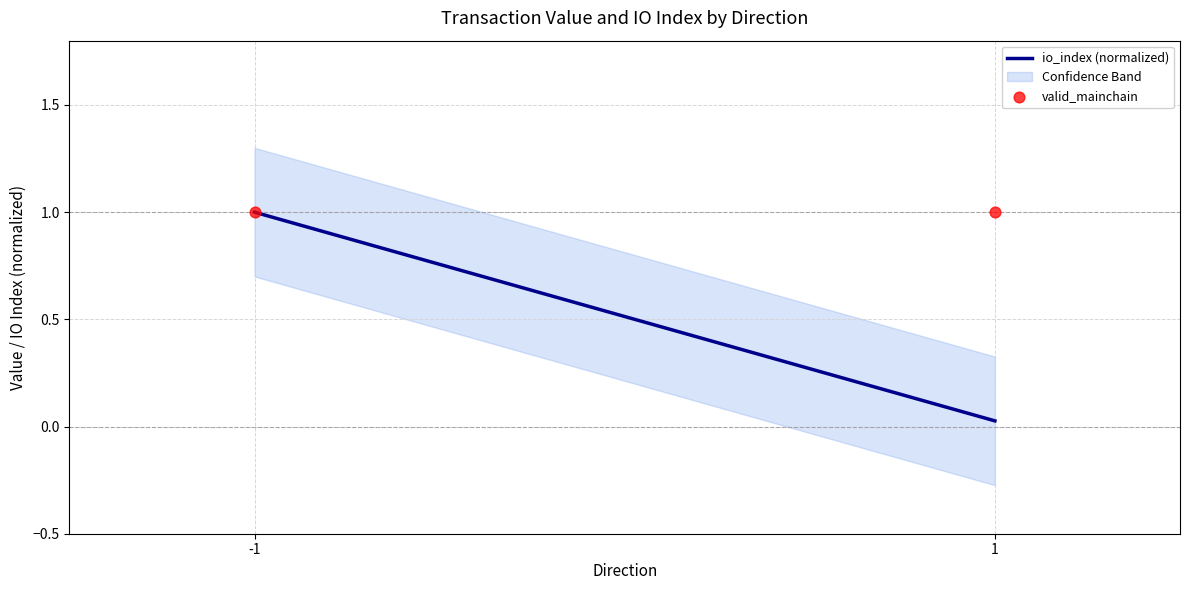

Which series reaches the minimum Y coordinate?

io_index (normalized)